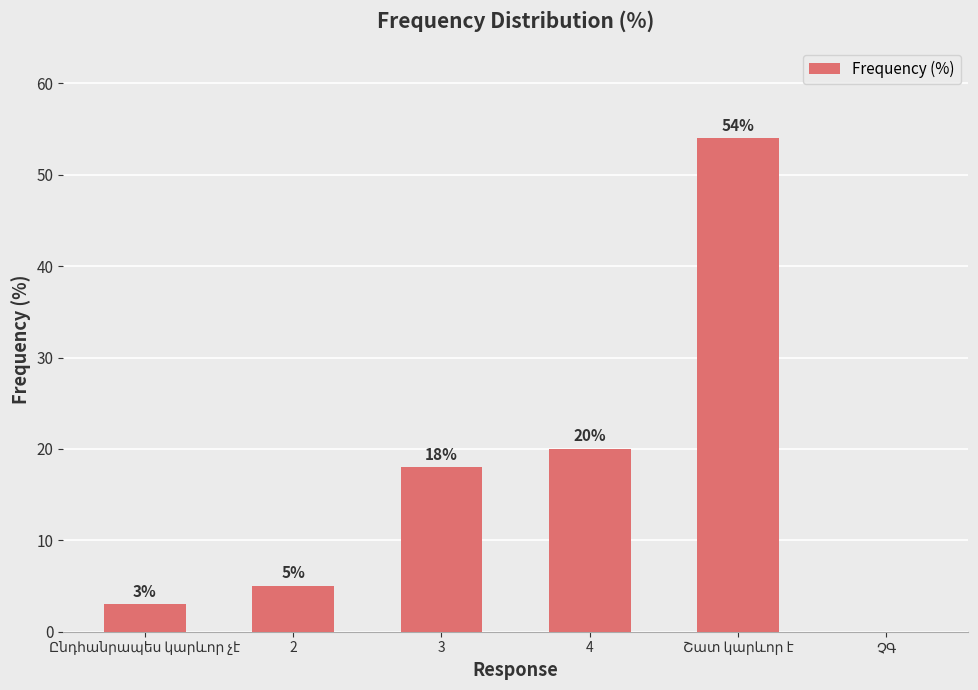

Approximately how many times larger is the value at 4 compared to 2?

4.0